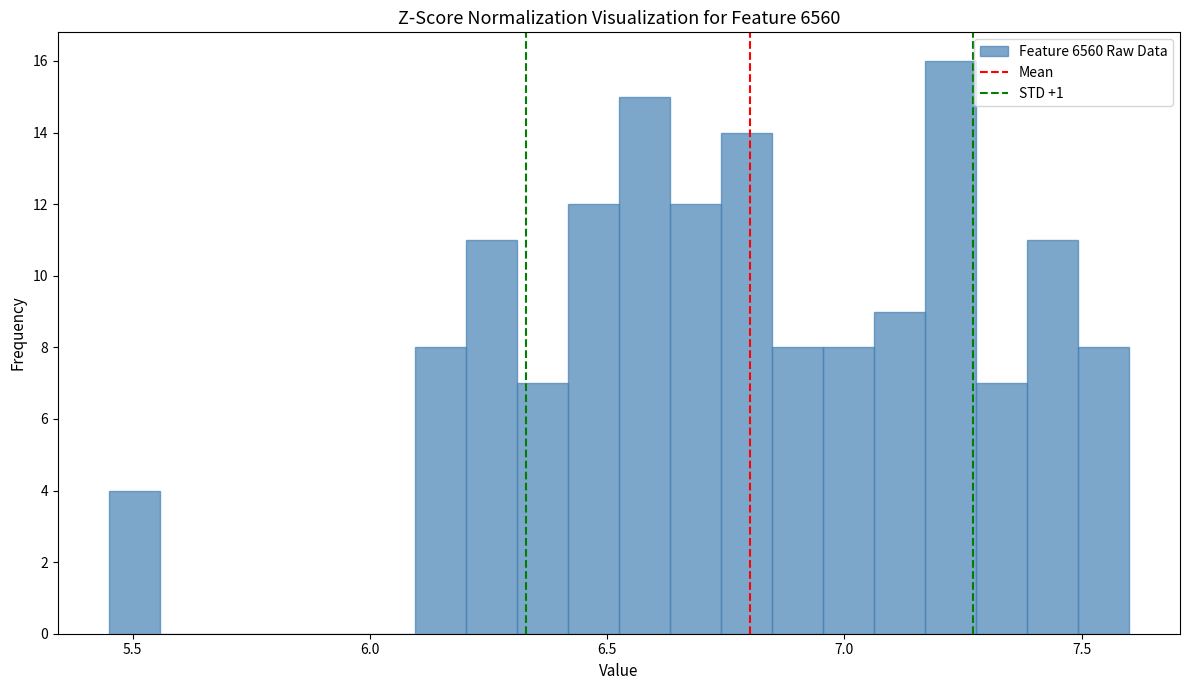

Read against the x-axis, roughly where is the centre of the tallest bar?

7.20